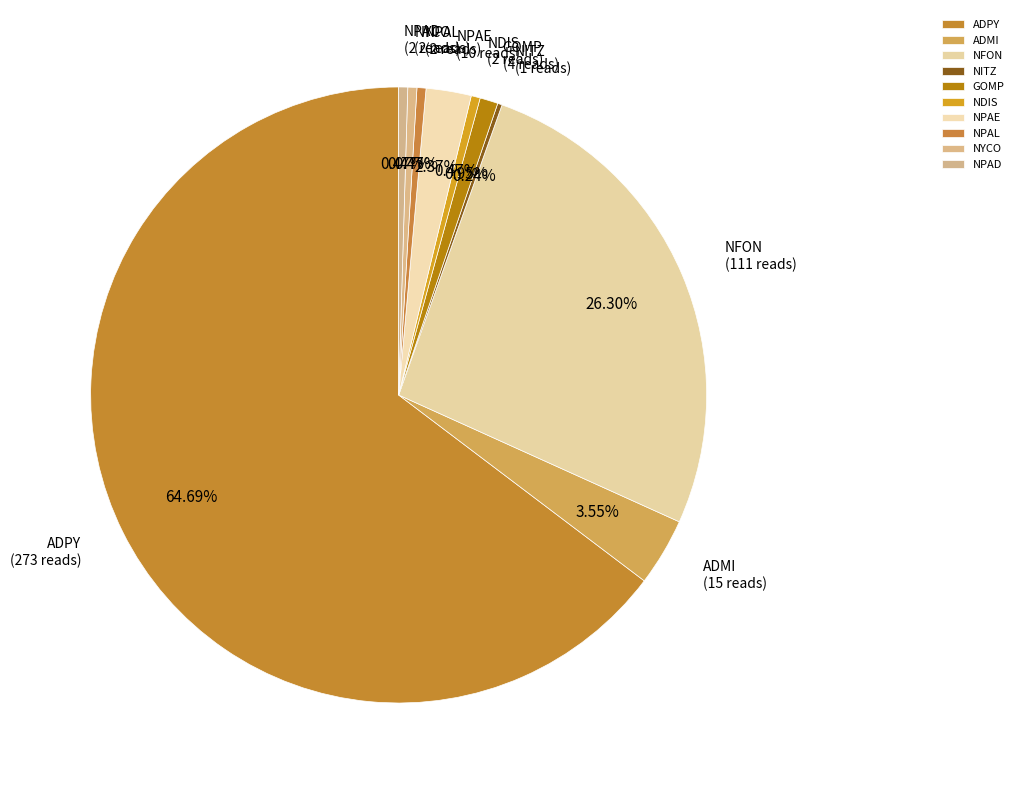

How much of the chart is everything except NPAL?

99.5%